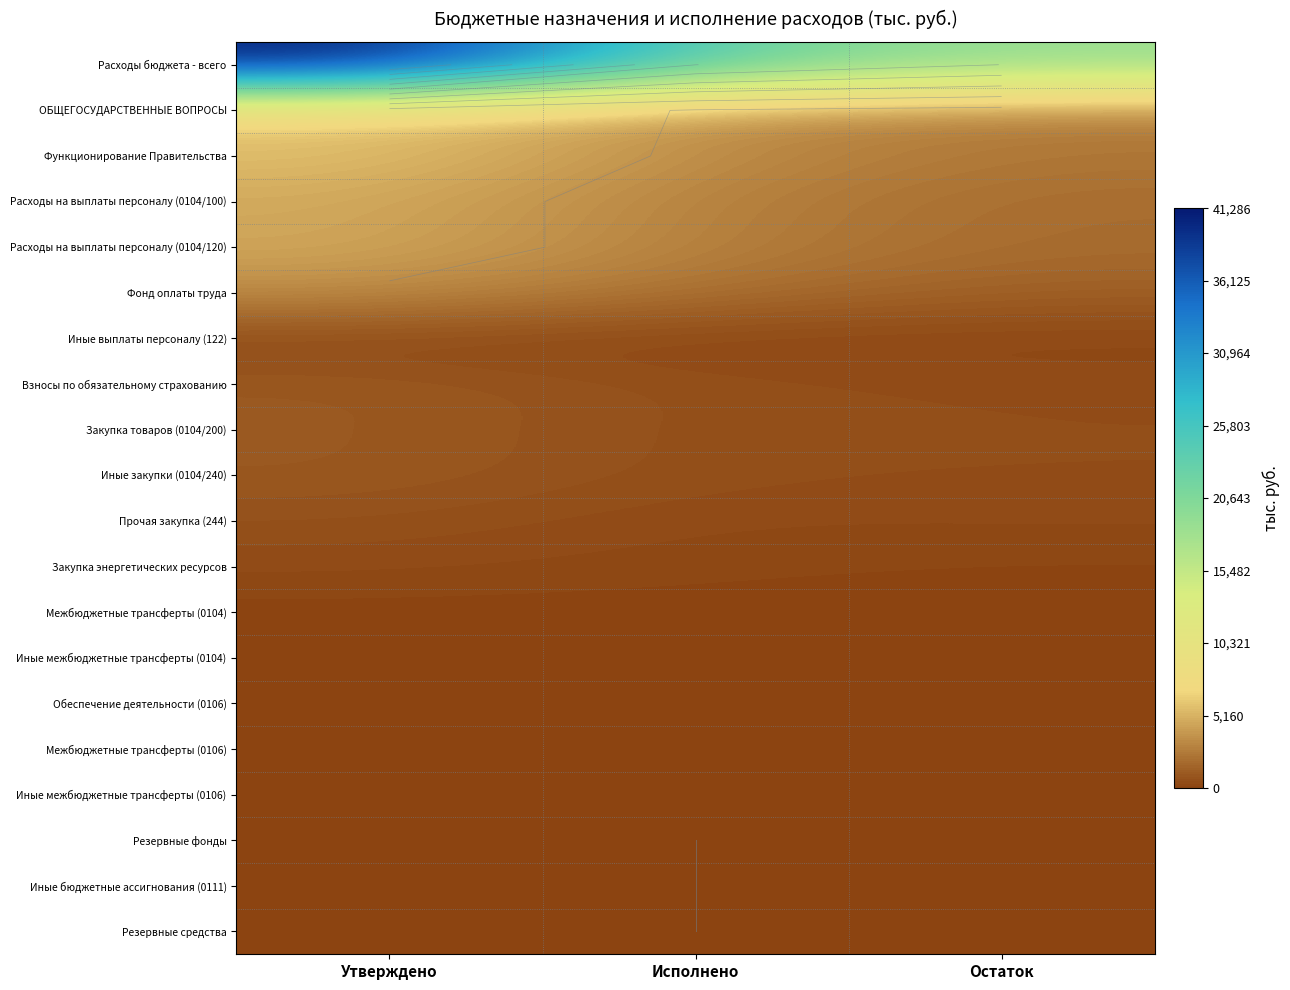

List the series in order of their peak value, highest first.

Расходы бюджета - всего, ОБЩЕГОСУДАРСТВЕННЫЕ ВОПРОСЫ, Функционирование Правительства, Расходы на выплаты персоналу (0104/100), Расходы на выплаты персоналу (0104/120), Фонд оплаты труда, Взносы по обязательному страхованию, Закупка товаров (0104/200), Иные закупки (0104/240), Прочая закупка (244), Закупка энергетических ресурсов, Иные выплаты персоналу (122), Обеспечение деятельности (0106), Межбюджетные трансферты (0106), Иные межбюджетные трансферты (0106), Межбюджетные трансферты (0104), Иные межбюджетные трансферты (0104), Резервные фонды, Иные бюджетные ассигнования (0111), Резервные средства